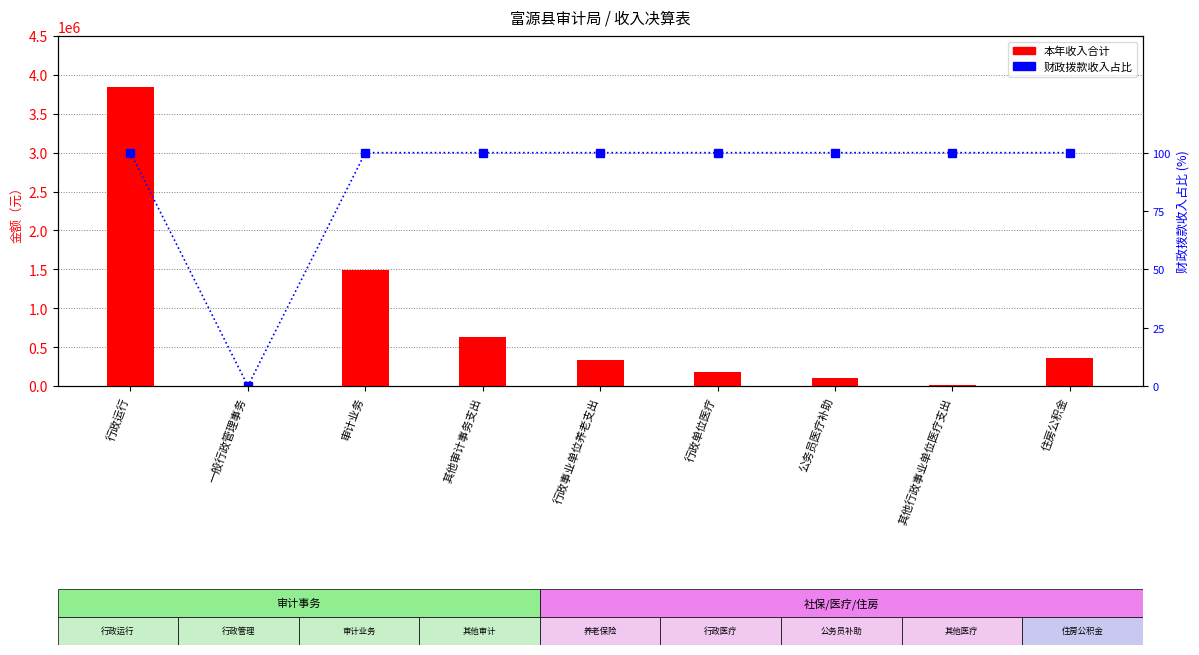

Reading left to right, what are all the values shown in this chart?

本年收入合计: 行政运行=3850418.3	一般行政管理事务=1194.0	审计业务=1485150.0	其他审计事务支出=624100.0	行政事业单位养老支出=339618.2	行政单位医疗=180289.4	公务员医疗补助=107909.9	其他行政事业单位医疗支出=6900.0	住房公积金=360872.0
财政拨款收入占比: 行政运行=100.0	一般行政管理事务=0.0	审计业务=100.0	其他审计事务支出=100.0	行政事业单位养老支出=100.0	行政单位医疗=100.0	公务员医疗补助=100.0	其他行政事业单位医疗支出=100.0	住房公积金=100.0